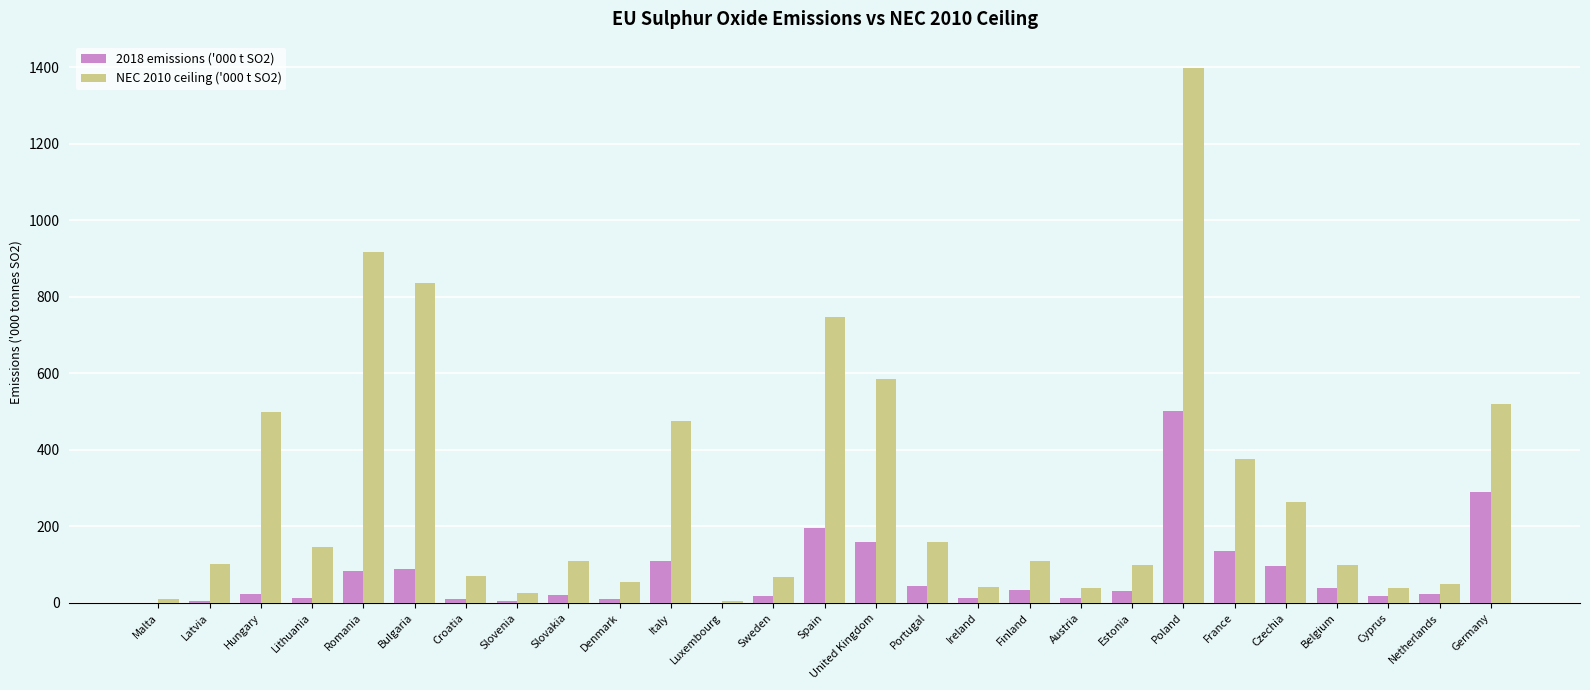

Is it true that 2018 emissions ('000 t SO2) equals 860.9 at Poland?

False